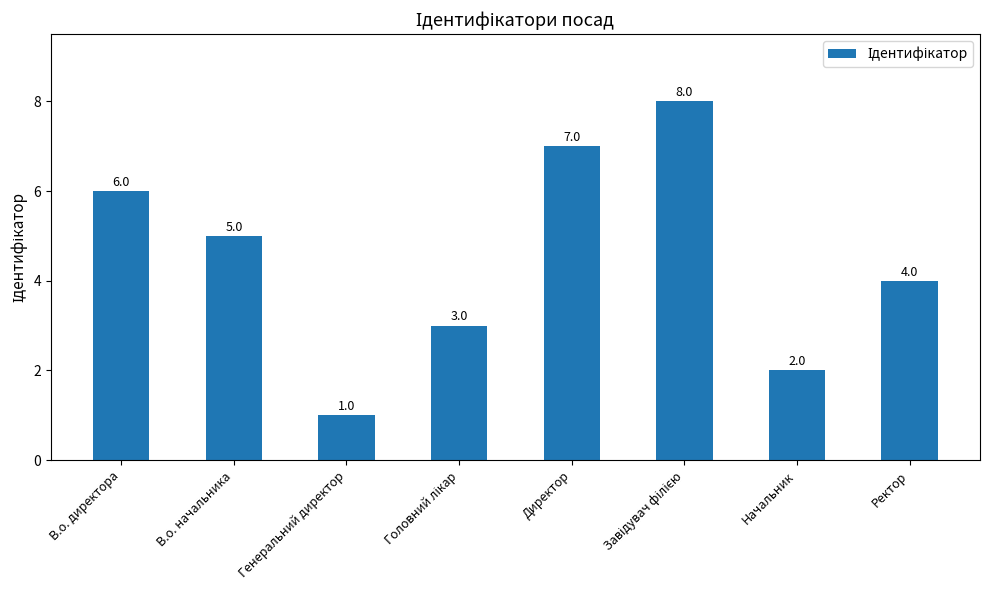

What is the label of the 7th bar from the left?

Начальник